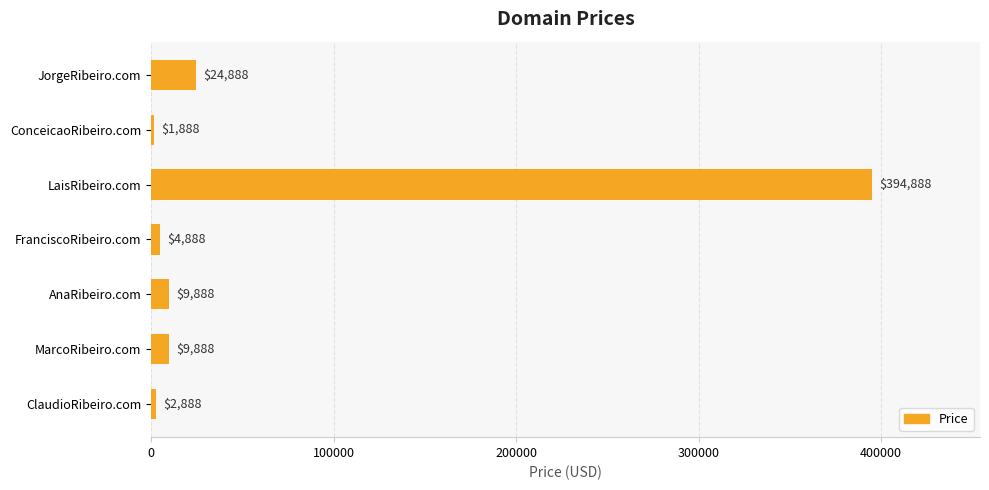

What is the greatest value displayed?

394888